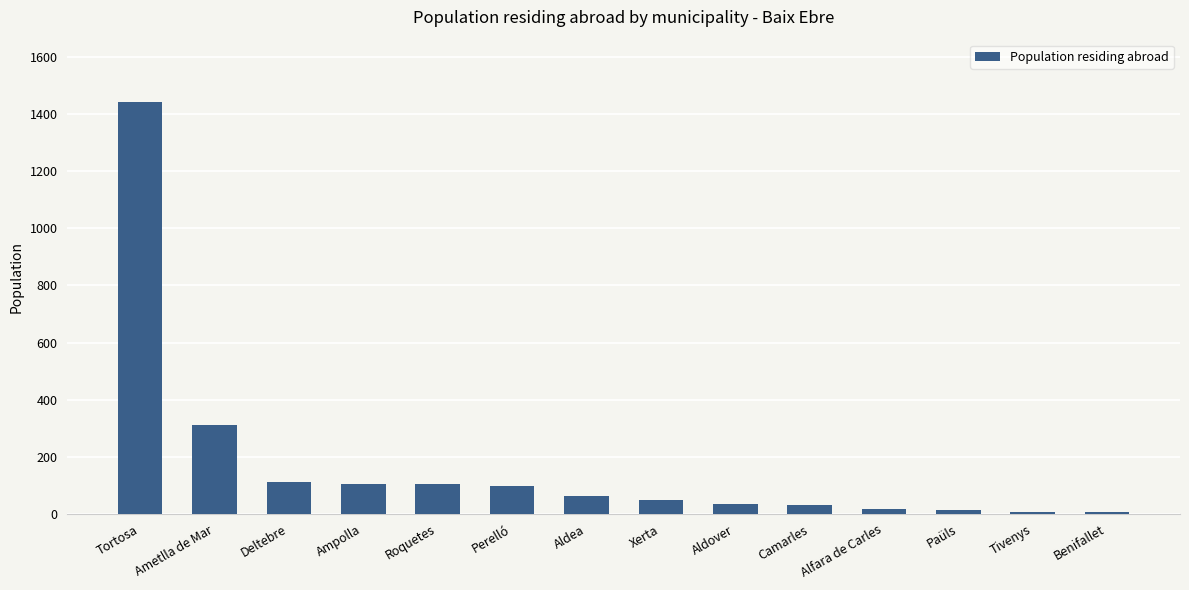

How many values are below 61?

7